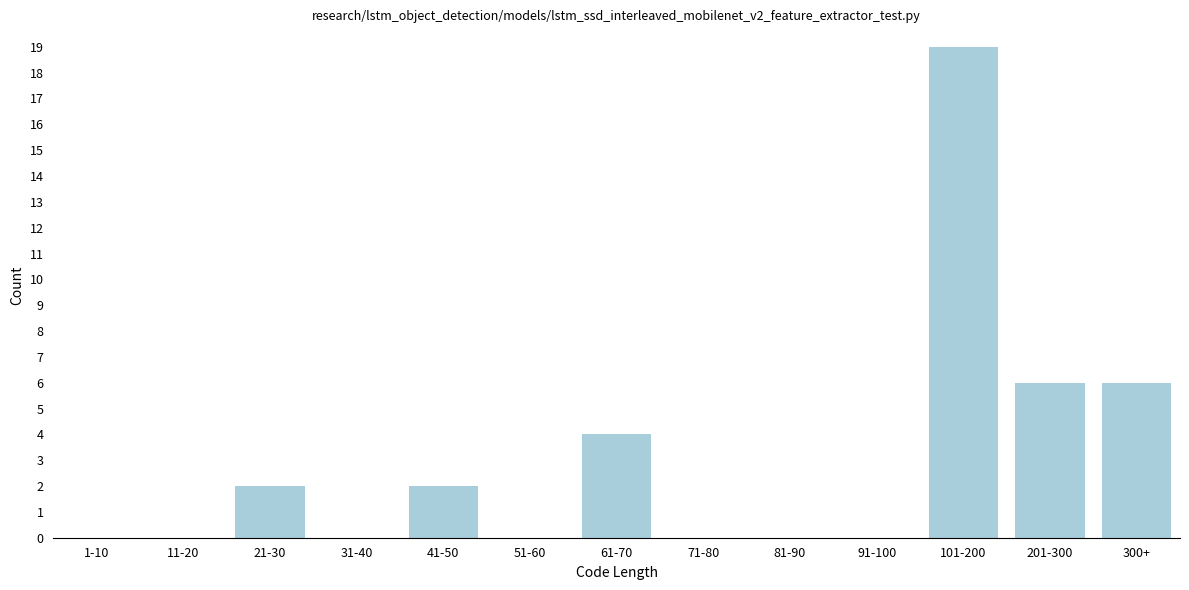

Reading right to left, what are all the values shown in this chart?

300+=6	201-300=6	101-200=19	91-100=0	81-90=0	71-80=0	61-70=4	51-60=0	41-50=2	31-40=0	21-30=2	11-20=0	1-10=0